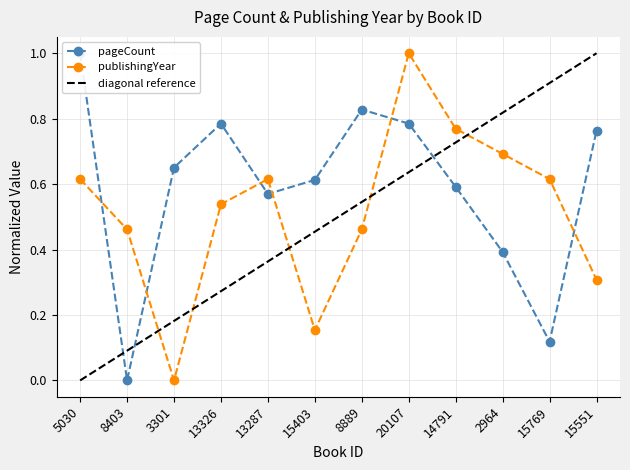

Rank the series by their average value, from highest to lowest.

pageCount, publishingYear